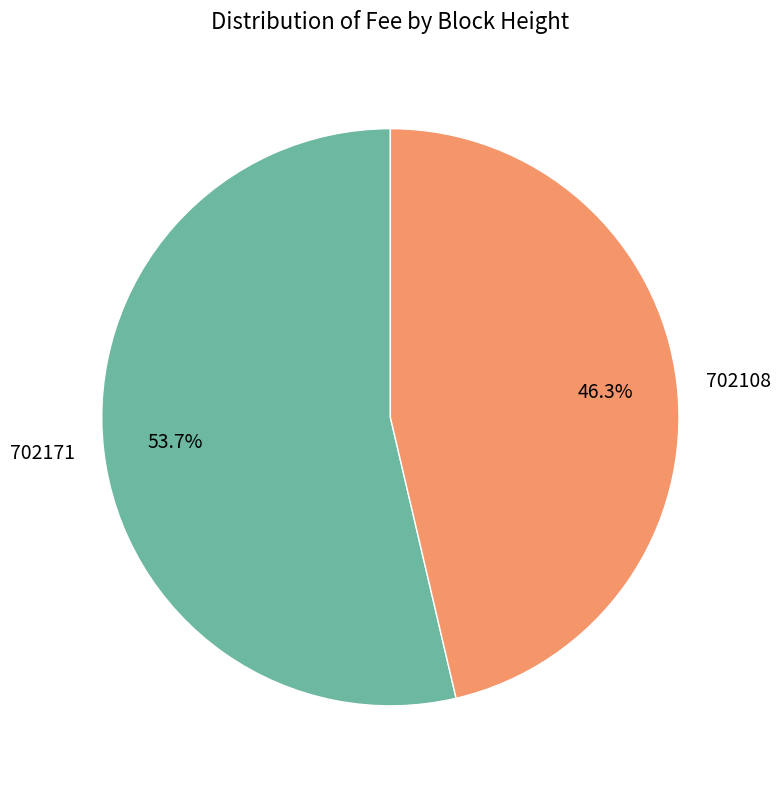

Rank the categories by value from lowest to highest.

702108, 702171